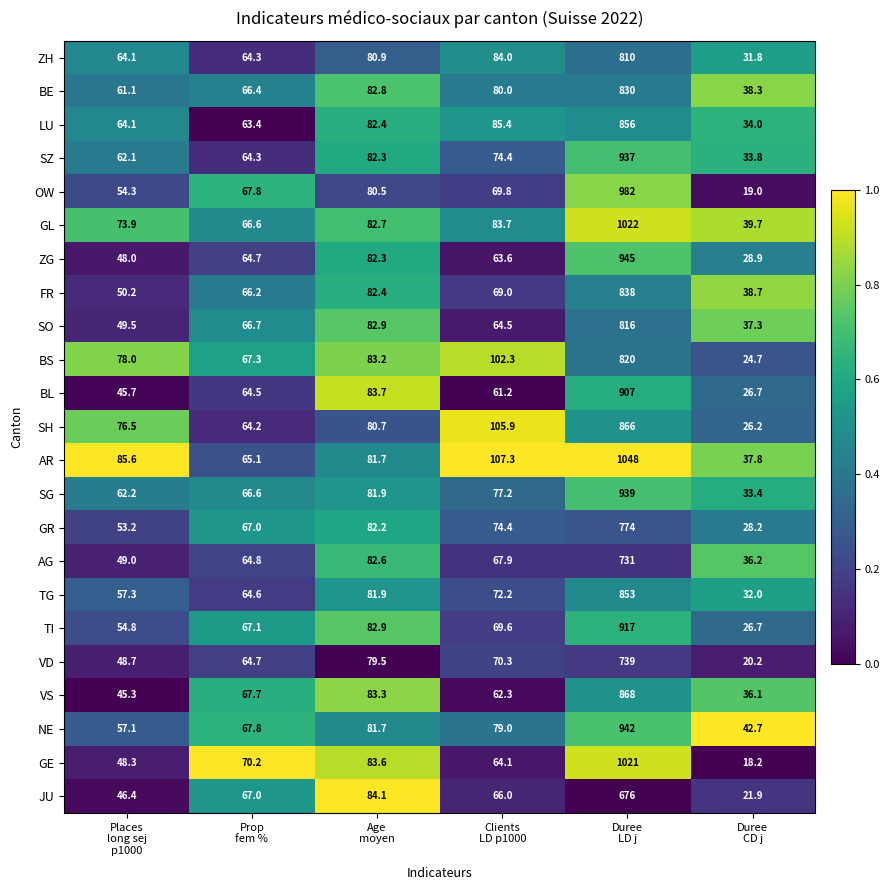

What is the difference between the highest and lowest values at Duree
LD j?

372.0